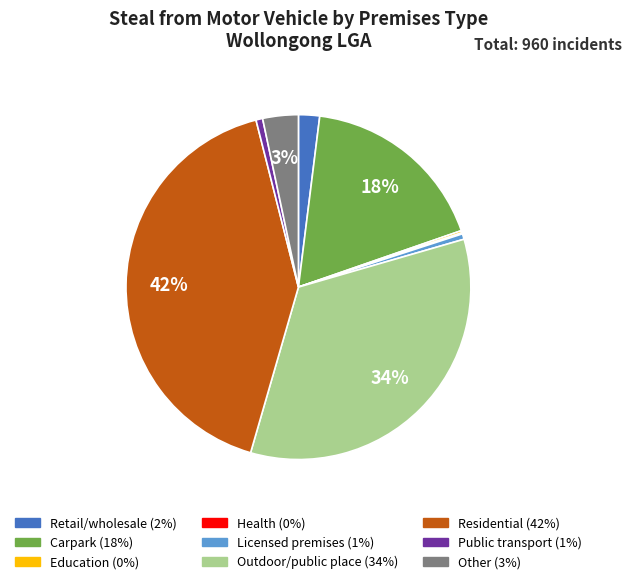

Is there any slice that represents more than half of the pie?

No